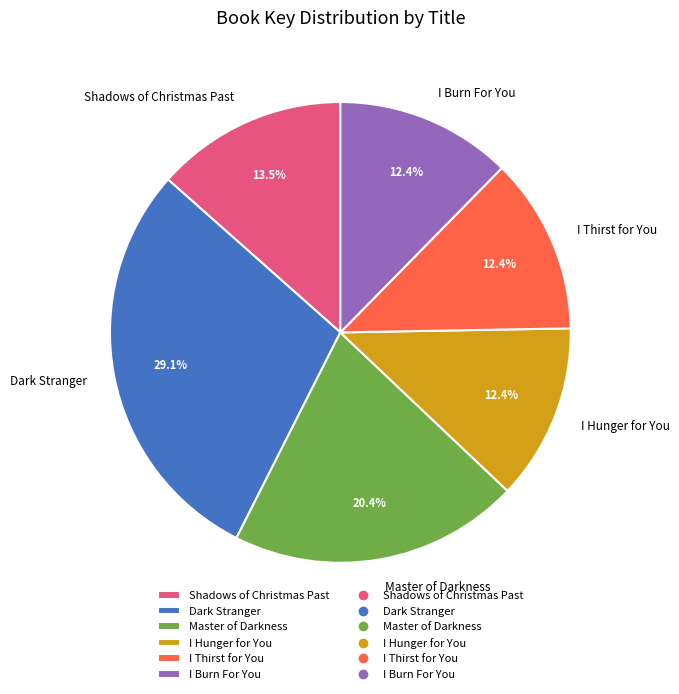

What is the ratio of the value at Dark Stranger to the value at Shadows of Christmas Past?

2.2